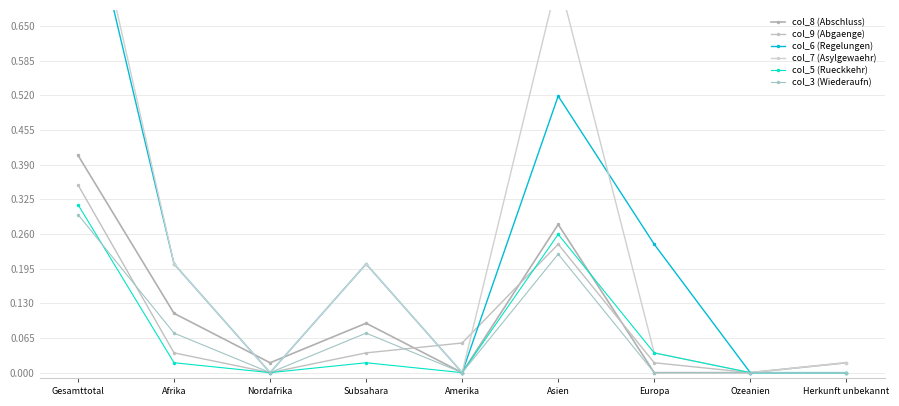

Is this an area chart (filled region under the line)?

No